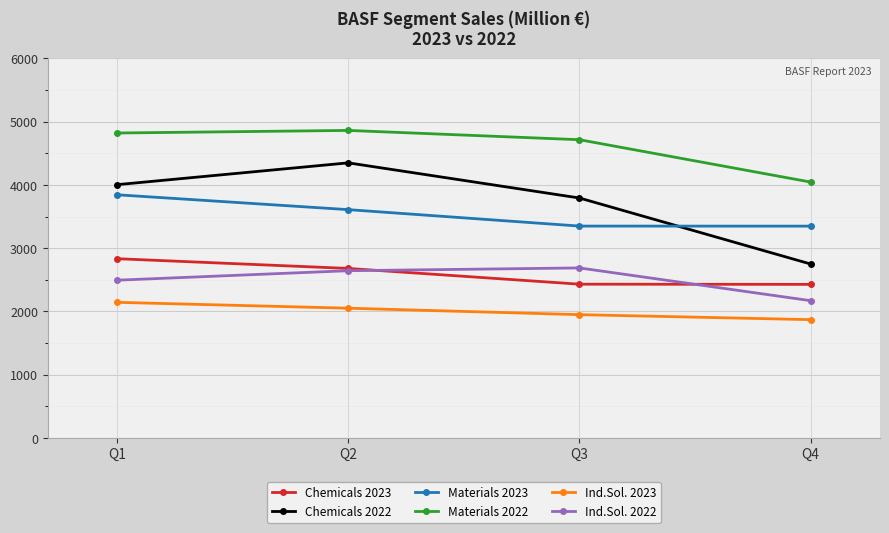

At which category does Materials 2022 reach its first local peak?

Q2